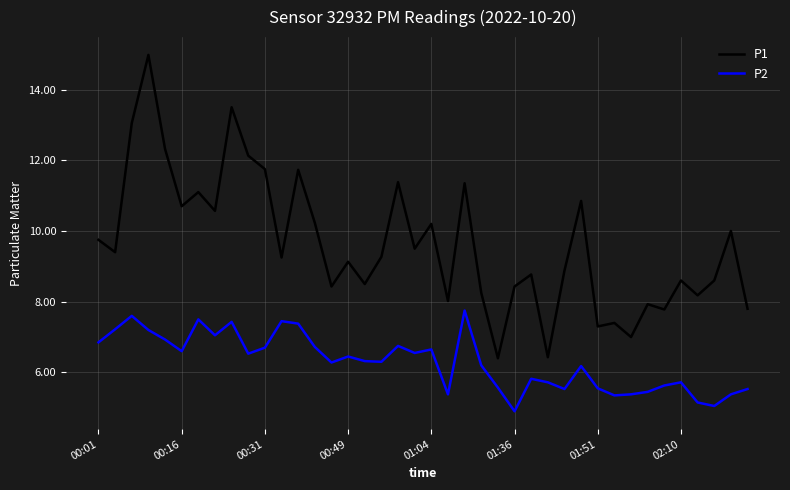

Which series has the largest total across all categories?

P1